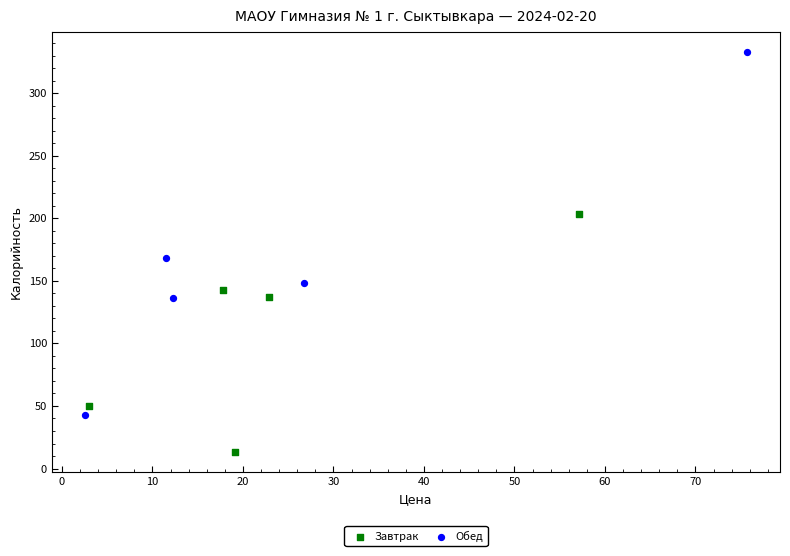

Which series reaches the minimum Y coordinate?

Завтрак